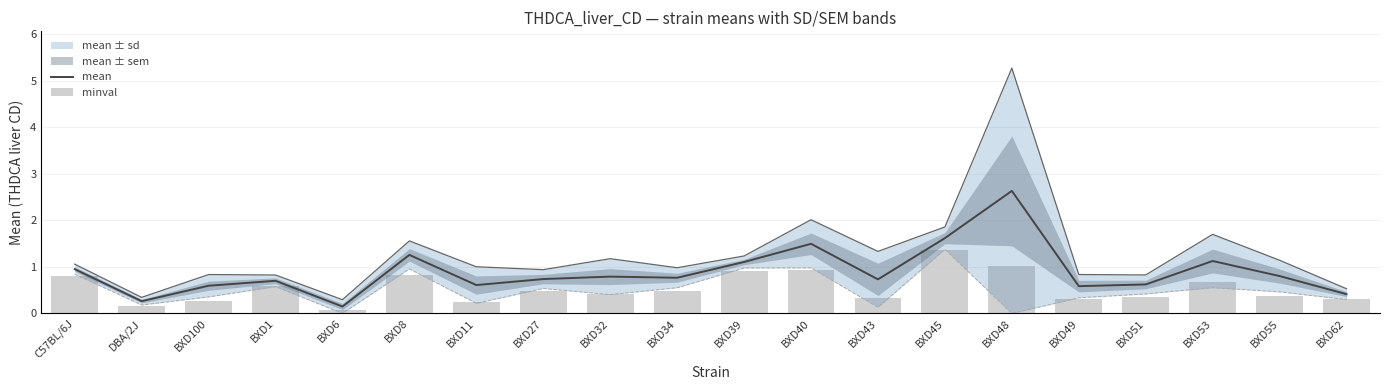

The value of mean at BXD32 is 0.3. True or false?

False